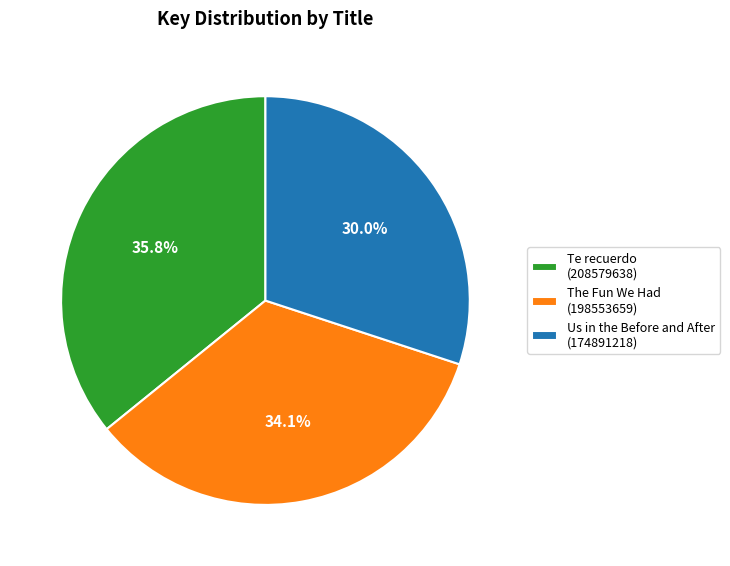

Is Te recuerdo (208579638) the majority of the pie?

No